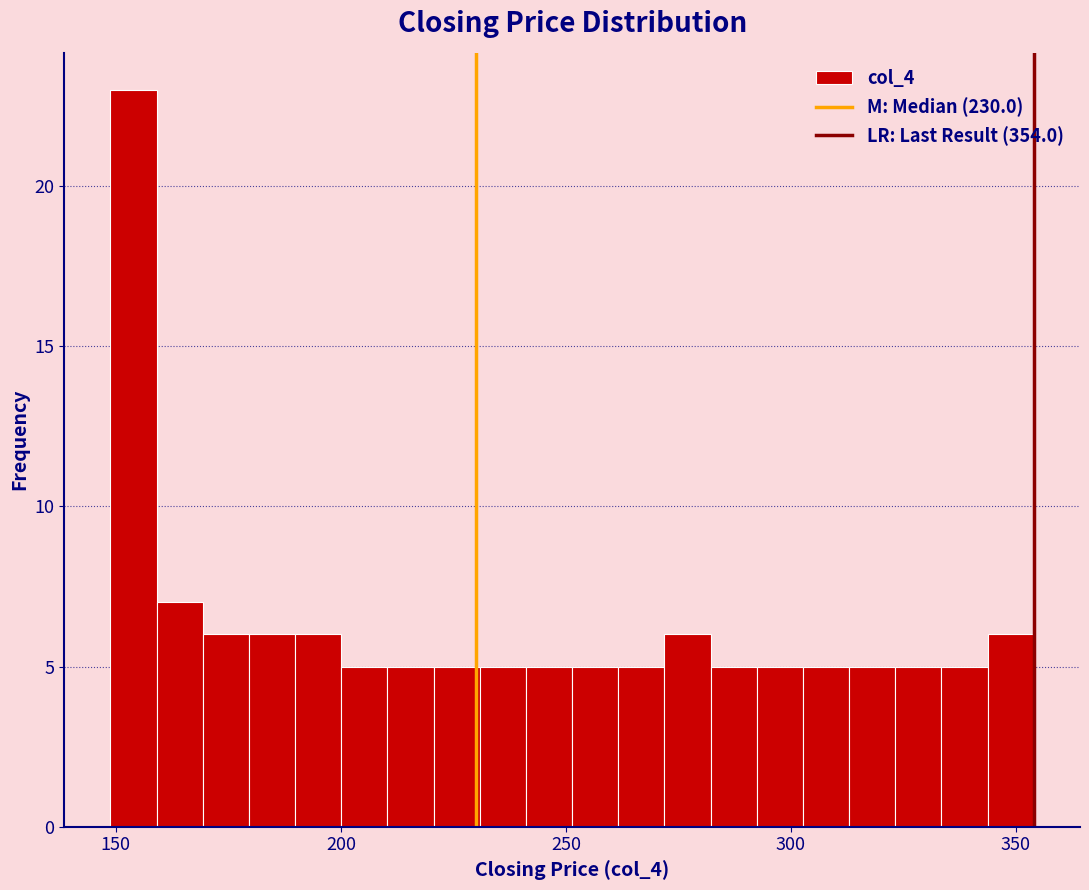

Read against the x-axis, roughly where is the centre of the tallest bar?

155